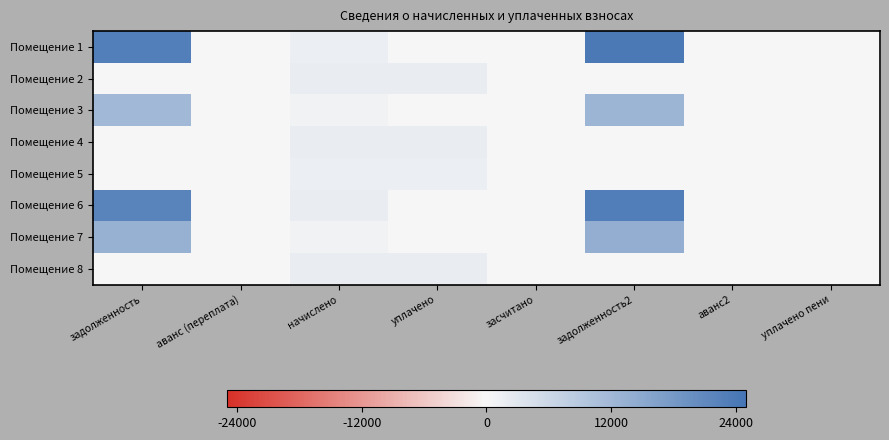

Which series has the largest total across all categories?

Помещение 1